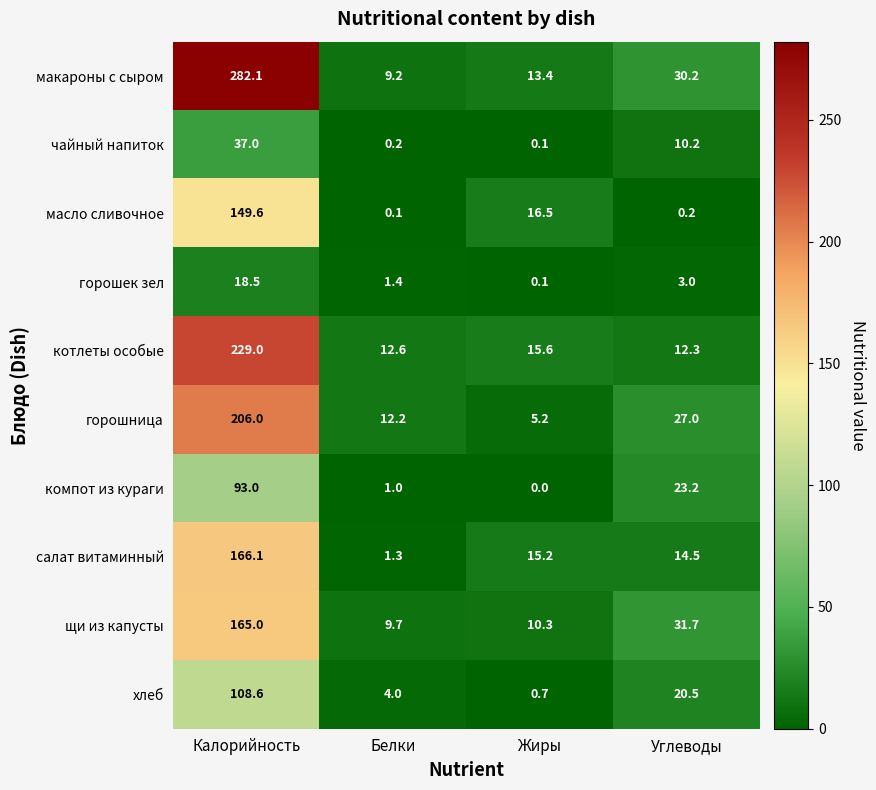

At which category does the chart reach its minimum across all series?

Жиры